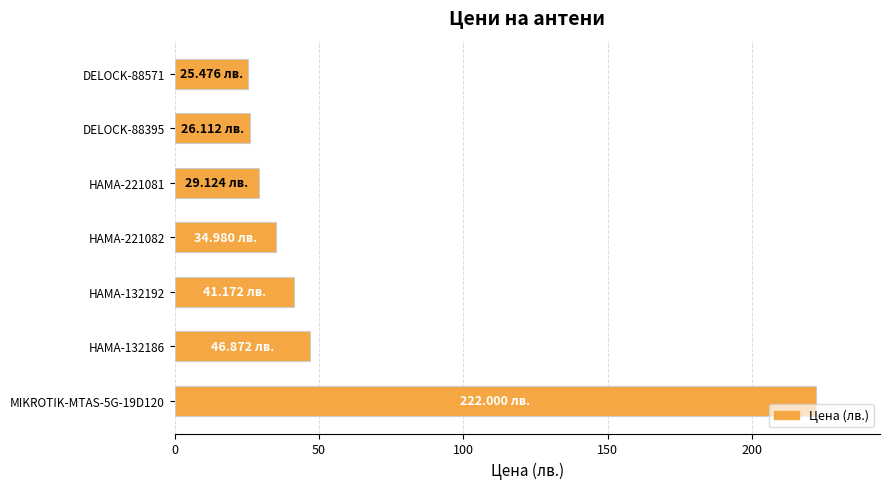

What is the difference between the maximum and minimum values?

196.5